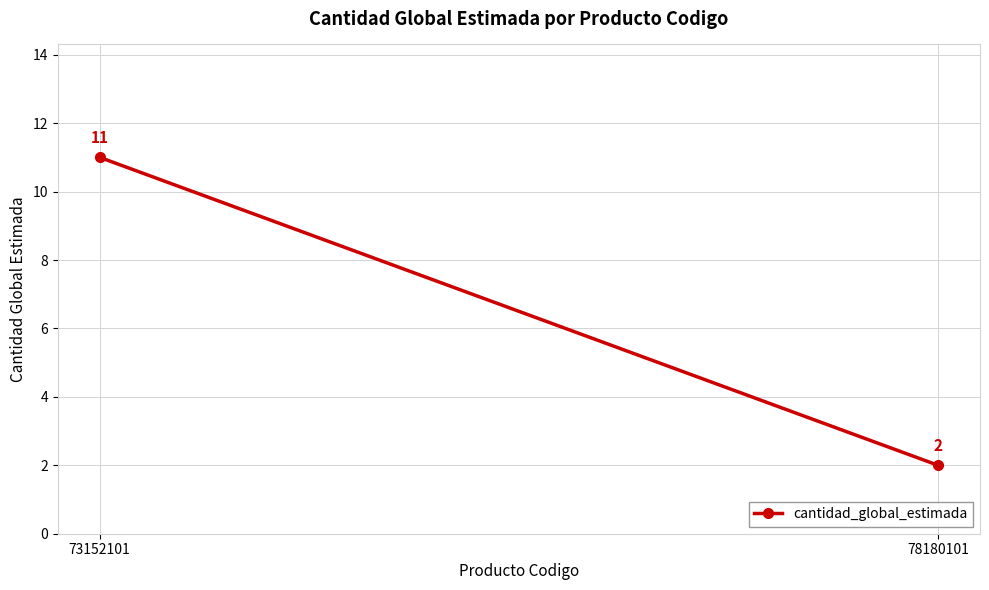

Which has a higher value, 73152101 or 78180101?

73152101